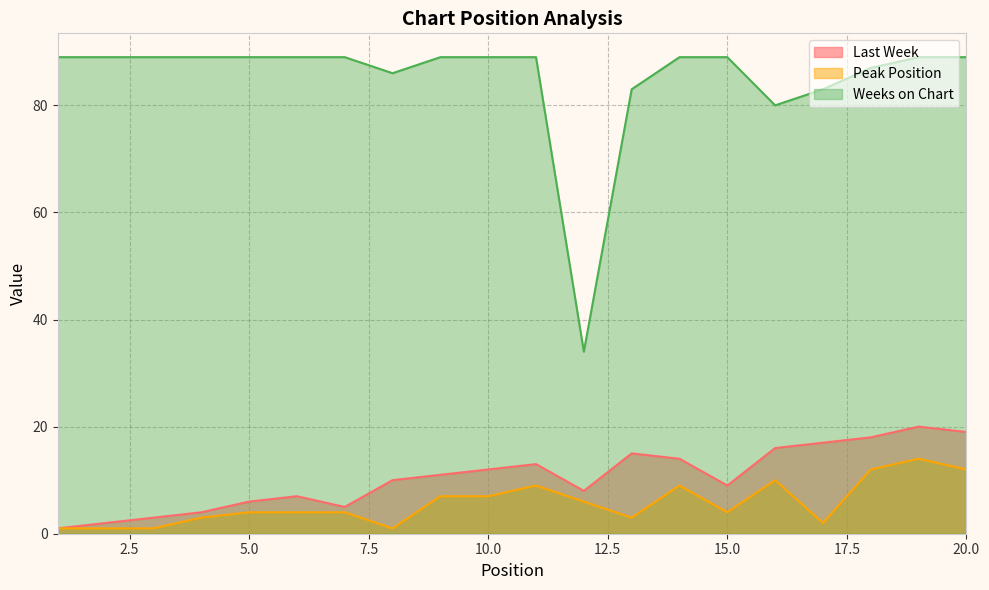

The value of Last Week at 11 is 17. True or false?

False